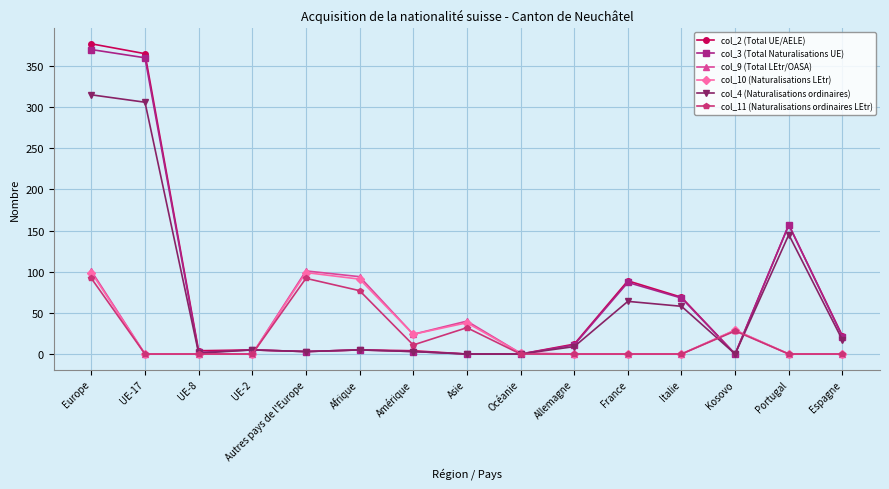

What is the total value across all series at Italie?

195